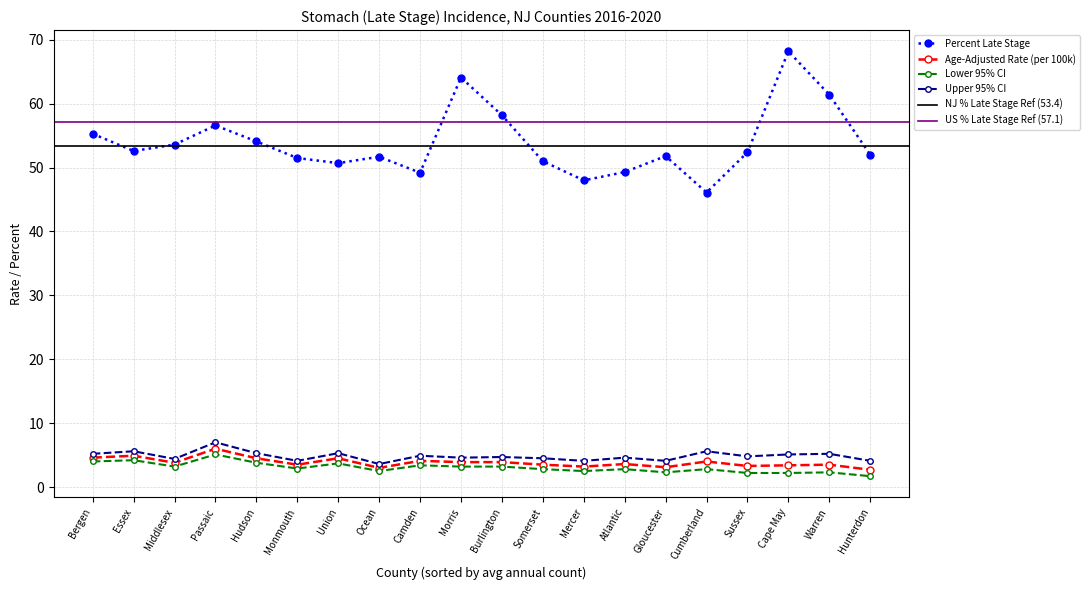

How many lines are shown in the chart?

4